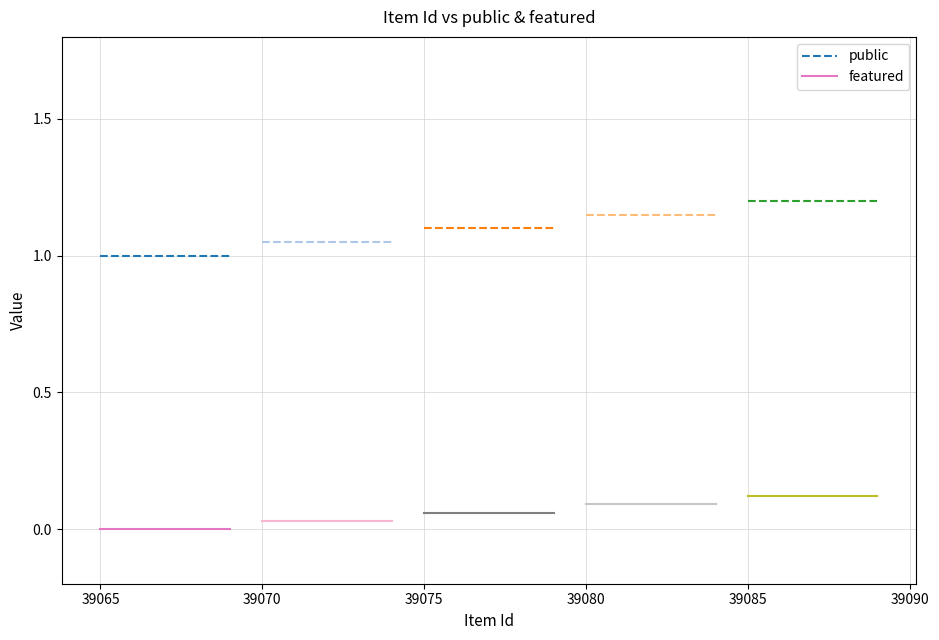

List the series in order of their peak value, lowest first.

featured, public